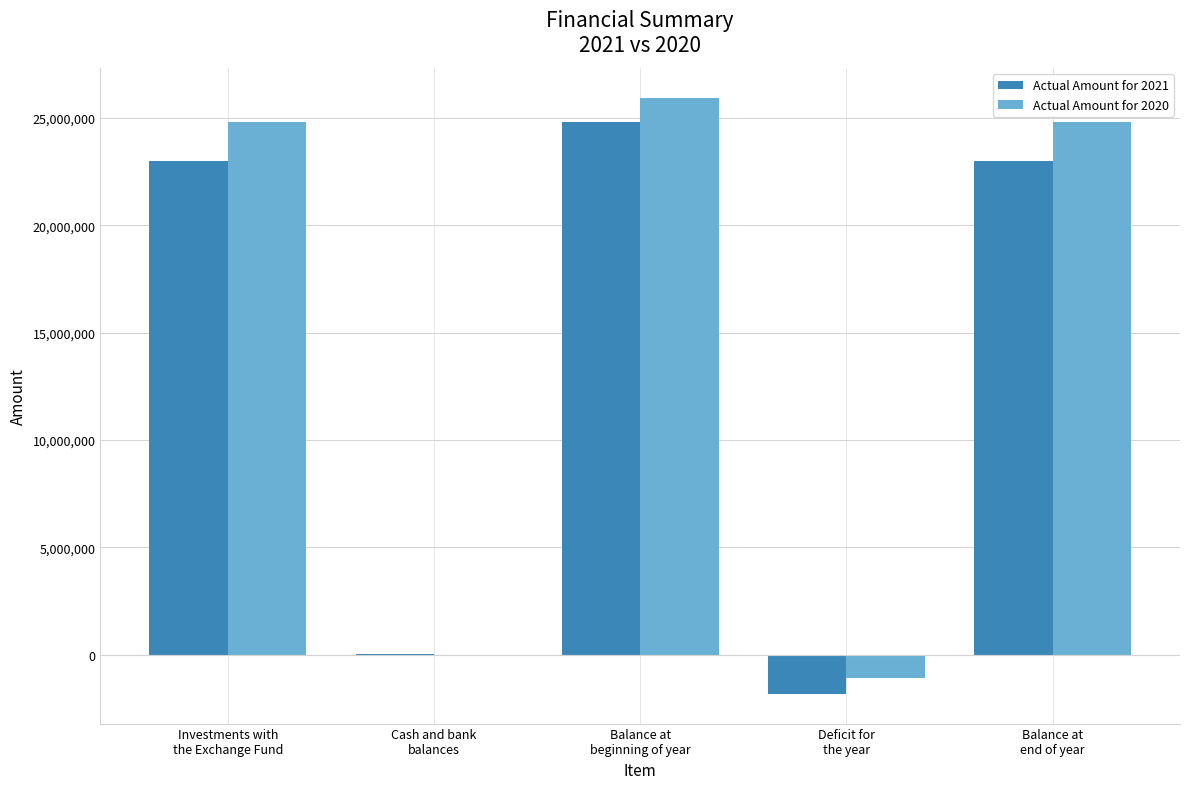

The value of Actual Amount for 2021 at Balance at
end of year is 23002892. True or false?

True